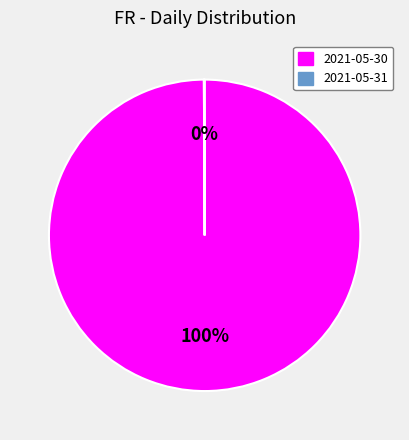

To the nearest percent, what portion does 2021-05-30 represent?

100%